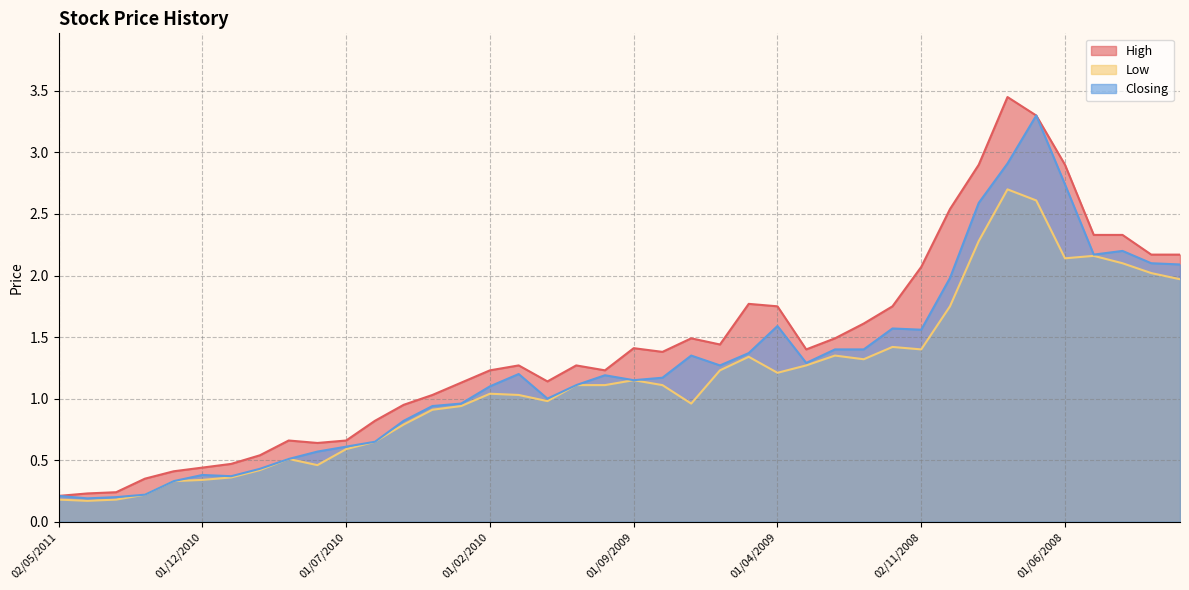

Reading right to left, extract all data points from this chart.

High: 02/02/2008=2.2	02/03/2008=2.2	01/04/2008=2.3	04/05/2008=2.3	01/06/2008=2.9	01/07/2008=3.3	03/08/2008=3.5	01/09/2008=2.9	05/10/2008=2.5	02/11/2008=2.1	01/12/2008=1.8	04/01/2009=1.6	01/02/2009=1.5	01/03/2009=1.4	01/04/2009=1.8	03/05/2009=1.8	01/06/2009=1.4	01/07/2009=1.5	02/08/2009=1.4	01/09/2009=1.4	01/10/2009=1.2	01/11/2009=1.3	01/12/2009=1.1	03/01/2010=1.3	01/02/2010=1.2	01/03/2010=1.1	01/04/2010=1.0	02/05/2010=0.9	01/06/2010=0.8	01/07/2010=0.7	01/08/2010=0.6	01/09/2010=0.7	03/10/2010=0.5	01/11/2010=0.5	01/12/2010=0.4	02/01/2011=0.4	01/02/2011=0.3	01/03/2011=0.2	03/04/2011=0.2	02/05/2011=0.2
Low: 02/02/2008=2.0	02/03/2008=2.0	01/04/2008=2.1	04/05/2008=2.2	01/06/2008=2.1	01/07/2008=2.6	03/08/2008=2.7	01/09/2008=2.3	05/10/2008=1.8	02/11/2008=1.4	01/12/2008=1.4	04/01/2009=1.3	01/02/2009=1.4	01/03/2009=1.3	01/04/2009=1.2	03/05/2009=1.3	01/06/2009=1.2	01/07/2009=1.0	02/08/2009=1.1	01/09/2009=1.1	01/10/2009=1.1	01/11/2009=1.1	01/12/2009=1.0	03/01/2010=1.0	01/02/2010=1.0	01/03/2010=0.9	01/04/2010=0.9	02/05/2010=0.8	01/06/2010=0.7	01/07/2010=0.6	01/08/2010=0.5	01/09/2010=0.5	03/10/2010=0.4	01/11/2010=0.4	01/12/2010=0.3	02/01/2011=0.3	01/02/2011=0.2	01/03/2011=0.2	03/04/2011=0.2	02/05/2011=0.2
Closing: 02/02/2008=2.1	02/03/2008=2.1	01/04/2008=2.2	04/05/2008=2.2	01/06/2008=2.7	01/07/2008=3.3	03/08/2008=2.9	01/09/2008=2.6	05/10/2008=2.0	02/11/2008=1.6	01/12/2008=1.6	04/01/2009=1.4	01/02/2009=1.4	01/03/2009=1.3	01/04/2009=1.6	03/05/2009=1.4	01/06/2009=1.3	01/07/2009=1.4	02/08/2009=1.2	01/09/2009=1.1	01/10/2009=1.2	01/11/2009=1.1	01/12/2009=1.0	03/01/2010=1.2	01/02/2010=1.1	01/03/2010=1.0	01/04/2010=0.9	02/05/2010=0.8	01/06/2010=0.7	01/07/2010=0.6	01/08/2010=0.6	01/09/2010=0.5	03/10/2010=0.4	01/11/2010=0.4	01/12/2010=0.4	02/01/2011=0.3	01/02/2011=0.2	01/03/2011=0.2	03/04/2011=0.2	02/05/2011=0.2